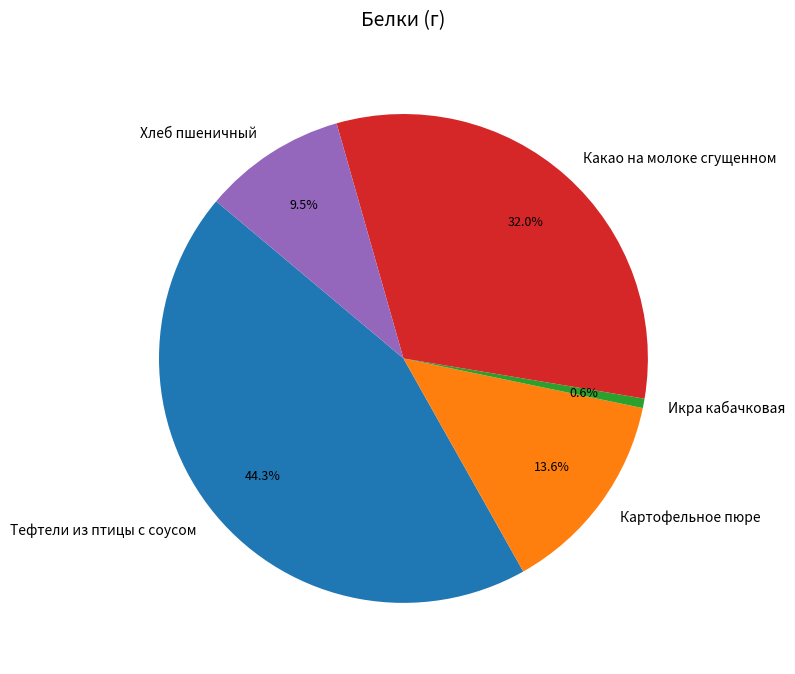

To the nearest percent, what is the difference between the Икра кабачковая and Хлеб пшеничный slice percentages?

9%